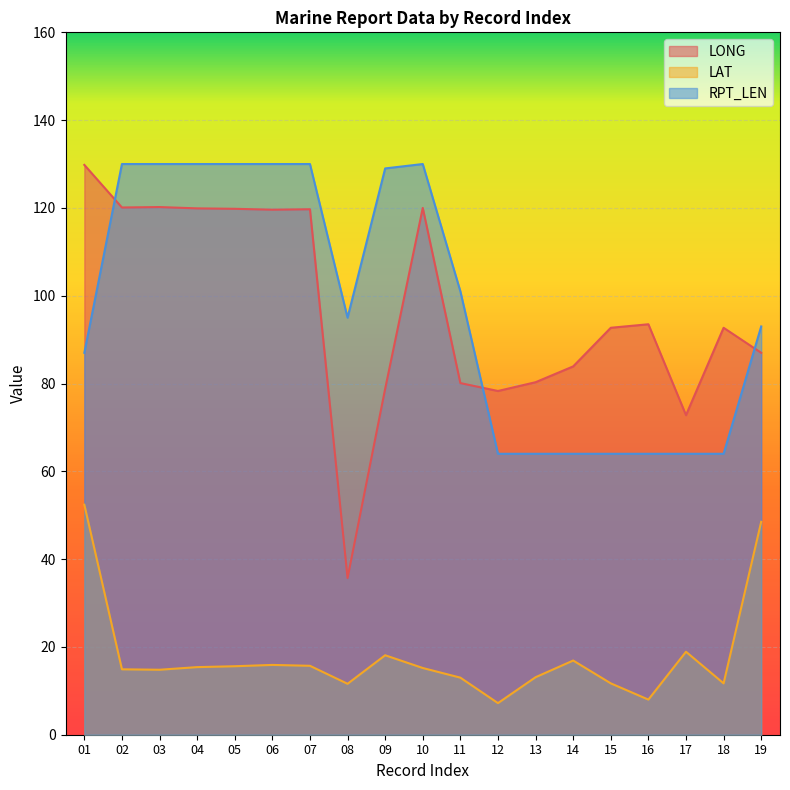

How many interior local valleys does the LONG series have?

5